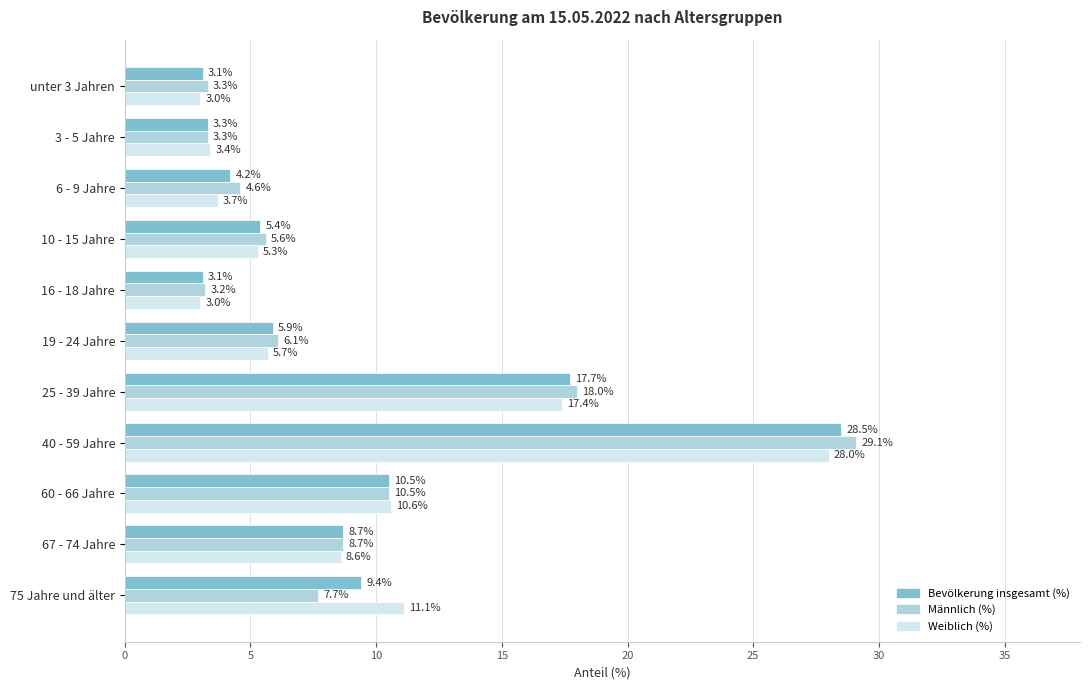

Is it true that Weiblich (%) equals 7.7 at 19 - 24 Jahre?

False